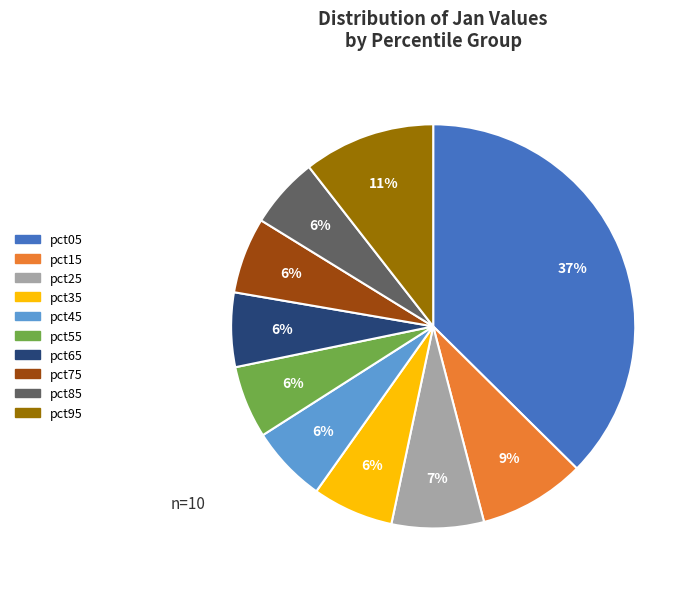

Do pct35 and pct55 together represent more than half of the pie?

No